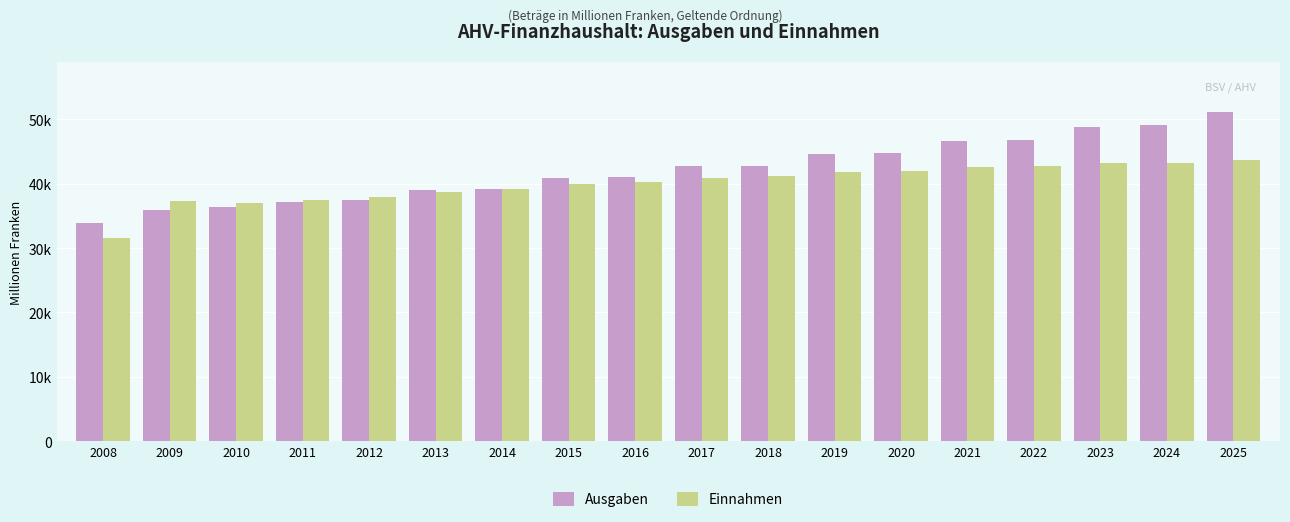

Rank the categories by Einnahmen value from lowest to highest.

2008, 2010, 2009, 2011, 2012, 2013, 2014, 2015, 2016, 2017, 2018, 2019, 2020, 2021, 2022, 2023, 2024, 2025